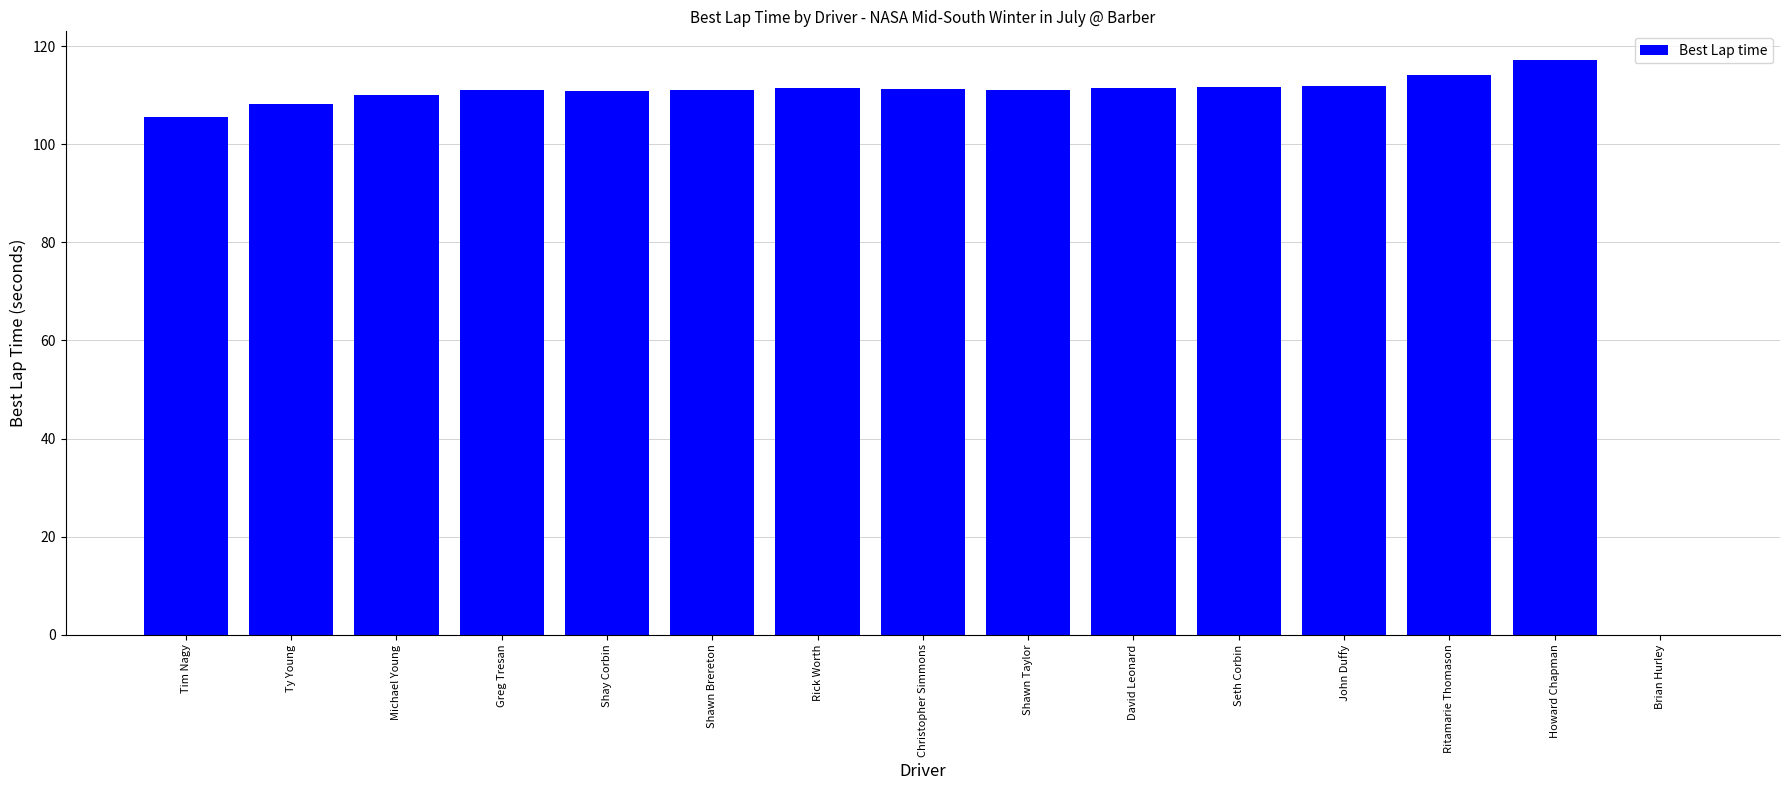

Which label corresponds to the largest value in the chart?

Howard Chapman